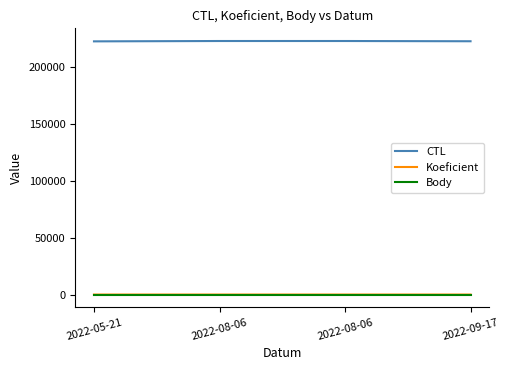

Which series changed the most between 2022-08-06 and 2022-08-06?

CTL